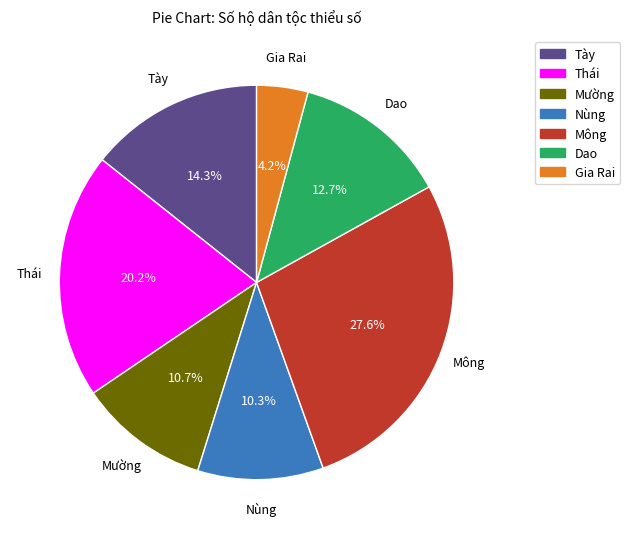

Count the number of slices in the pie.

7